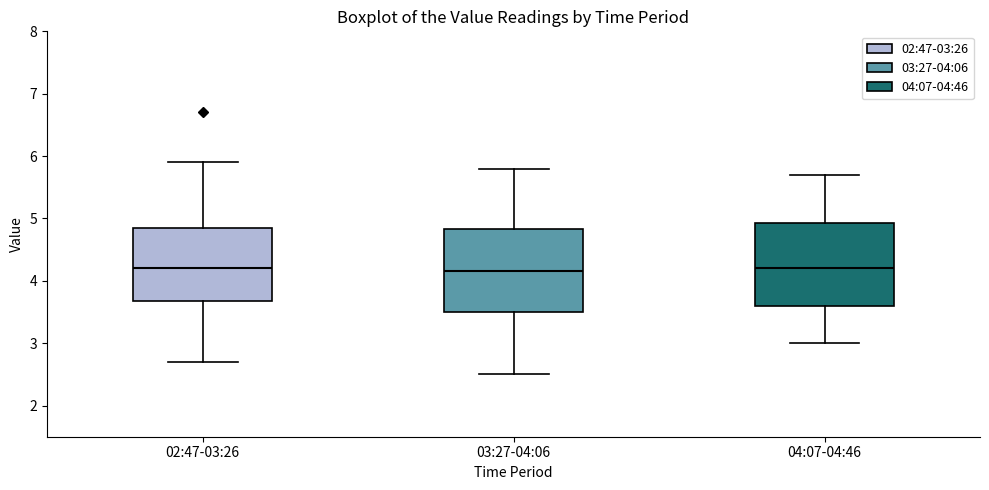

Reading left to right, read every box against the y-axis: the position of its median line, the range the box covers, and the ends of its whiskers. The values are not printed on the chart, so give them approximately, as read against the axis.

02:47-03:26: median 4.2, box 3.7 to 4.9, whiskers 2.7 to 5.9
03:27-04:06: median 4.2, box 3.5 to 4.8, whiskers 2.5 to 5.8
04:07-04:46: median 4.2, box 3.6 to 4.9, whiskers 3.0 to 5.7